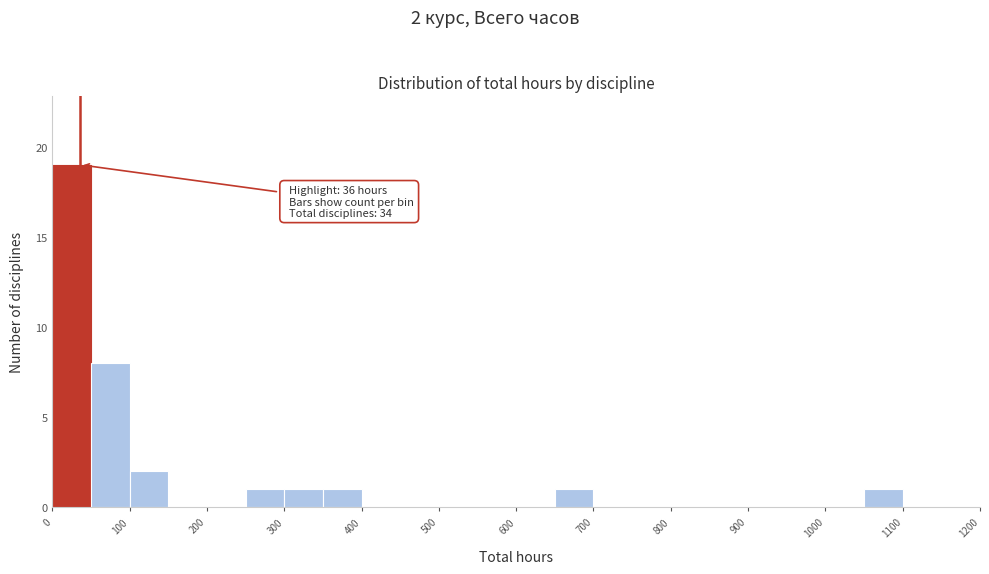

Over which range of the x-axis is the bar tallest?

0 to 50